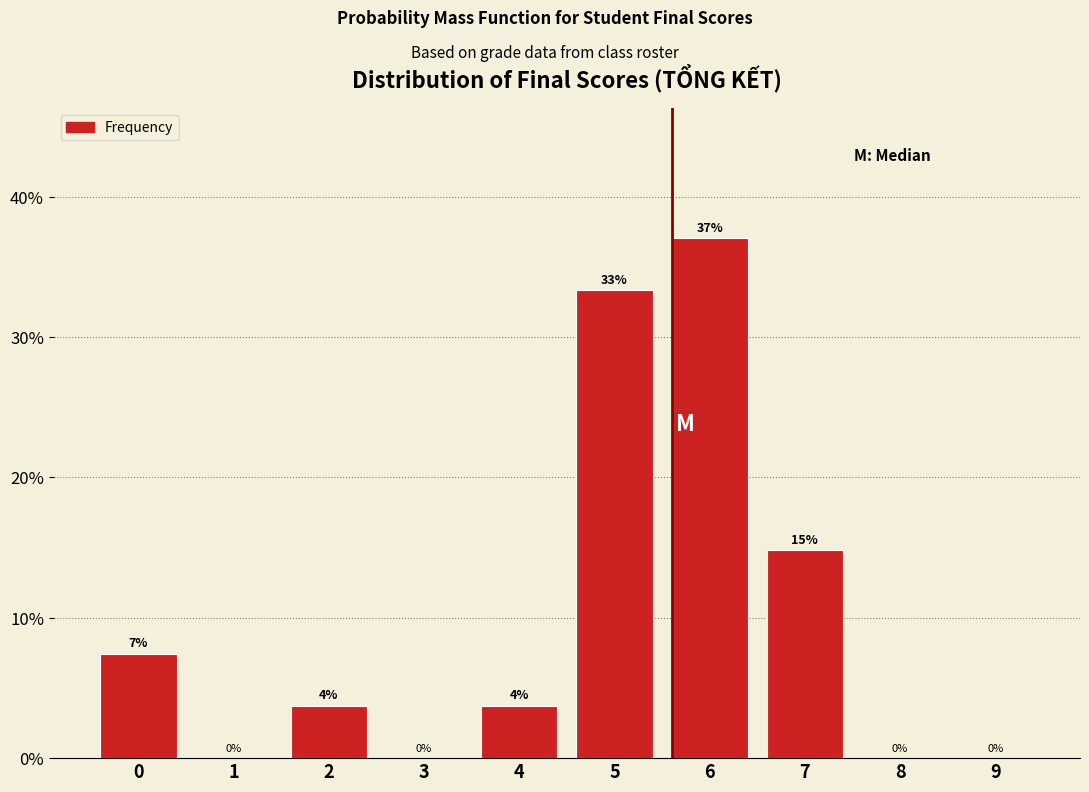

True or false: the data shows -19.4 at 3.

False